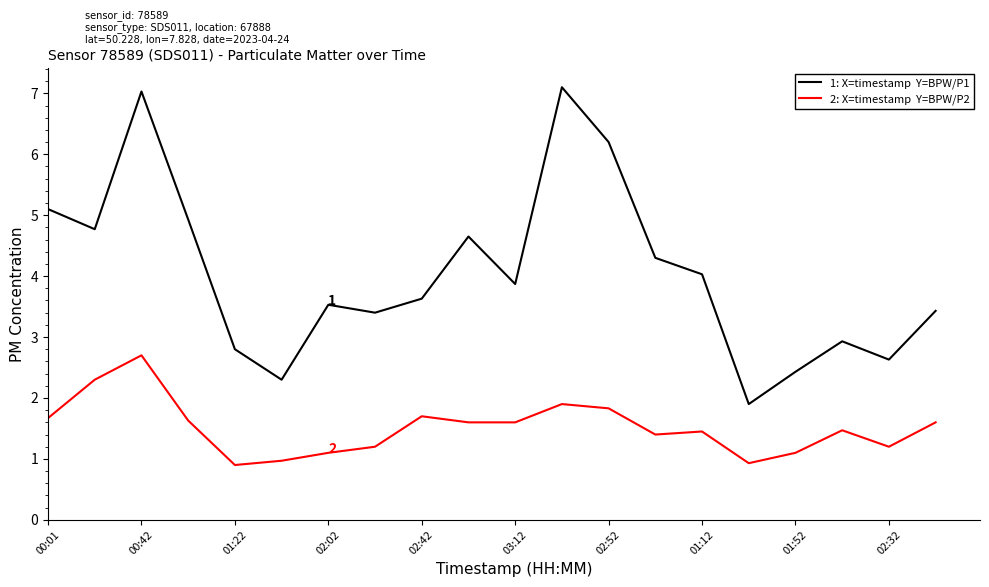

What is the smallest value displayed?

0.9